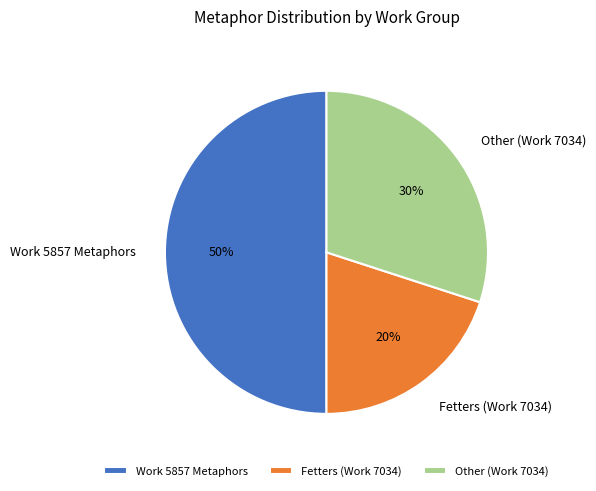

What percentage is the Work 5857 Metaphors slice, to the nearest percent?

50%